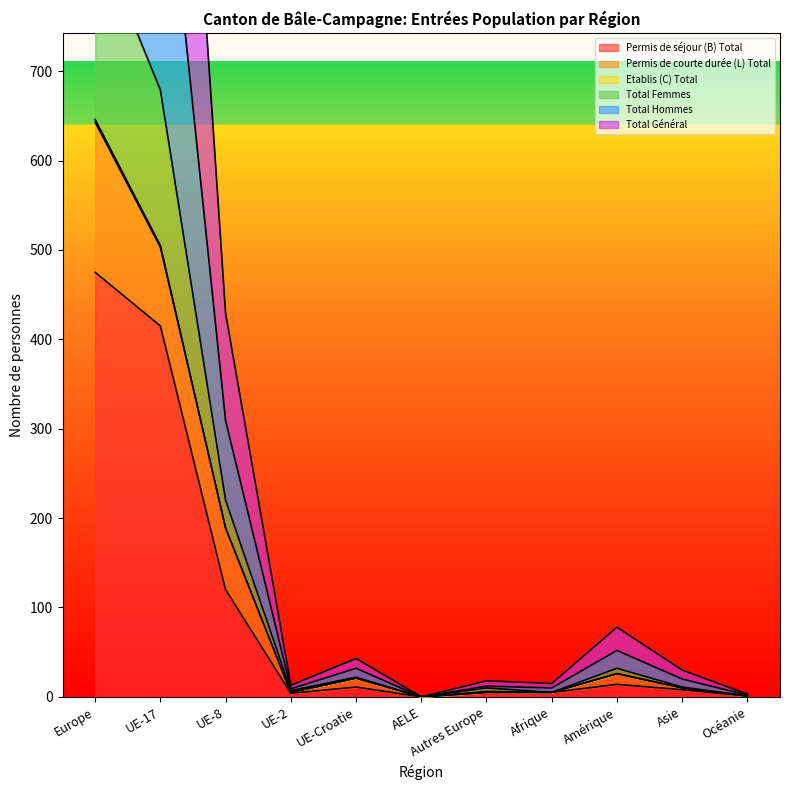

At which category does Permis de séjour (B) Total reach its first local valley?

UE-2